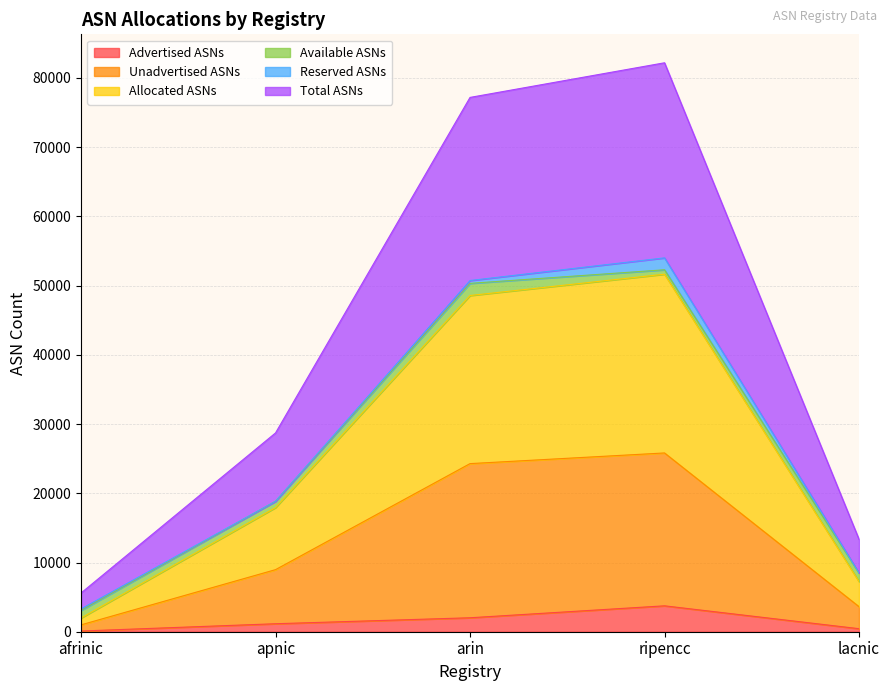

Is it true that Advertised ASNs equals 3742 at ripencc?

True